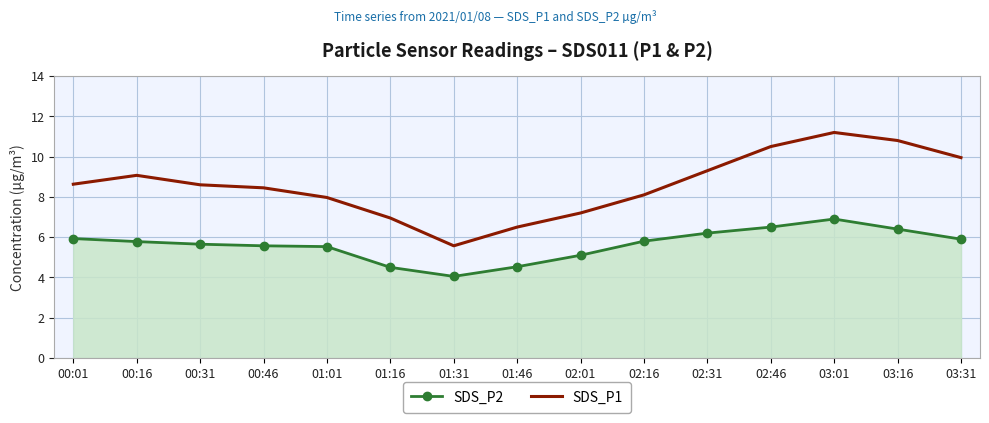

What position from the left is 03:16?

14